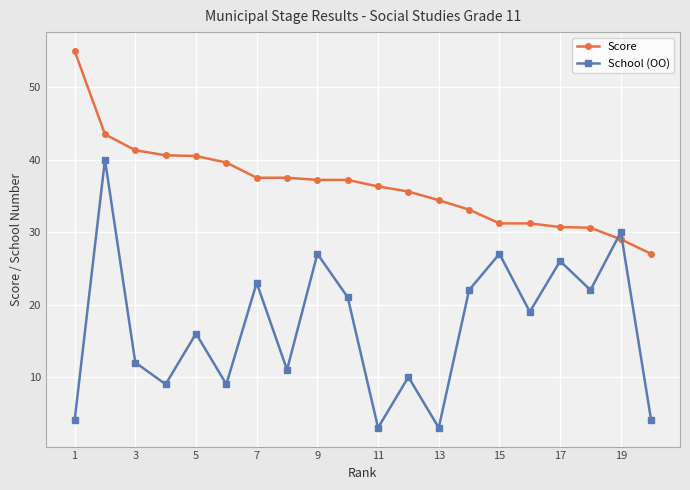

Which series has the largest total across all categories?

Score